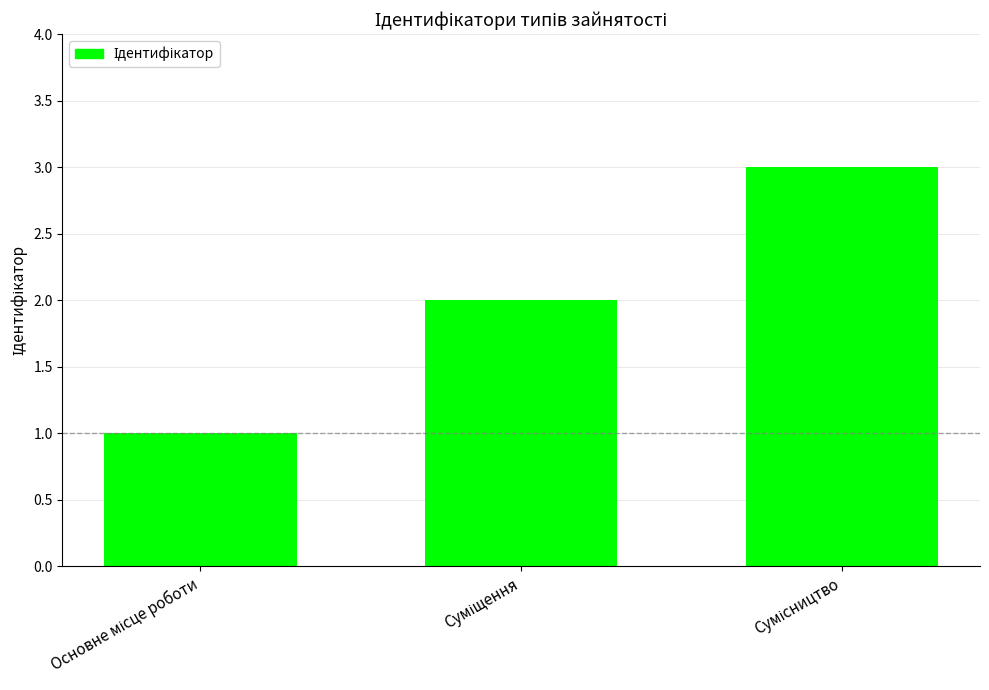

What is the greatest value displayed?

3